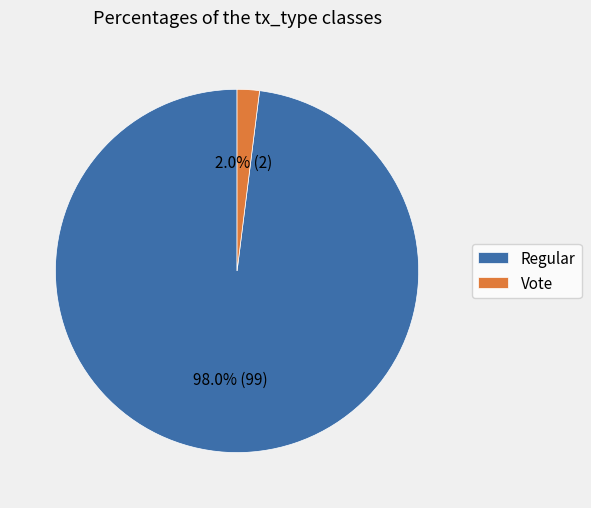

To the nearest percent, what is the combined percentage of Regular and Vote?

100%